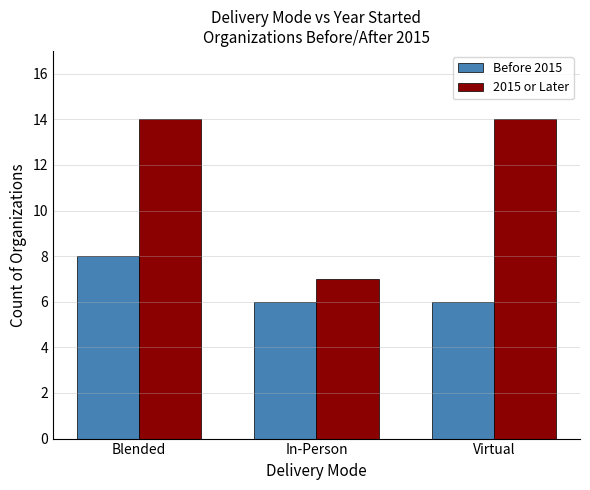

How many bars are there in total?

6